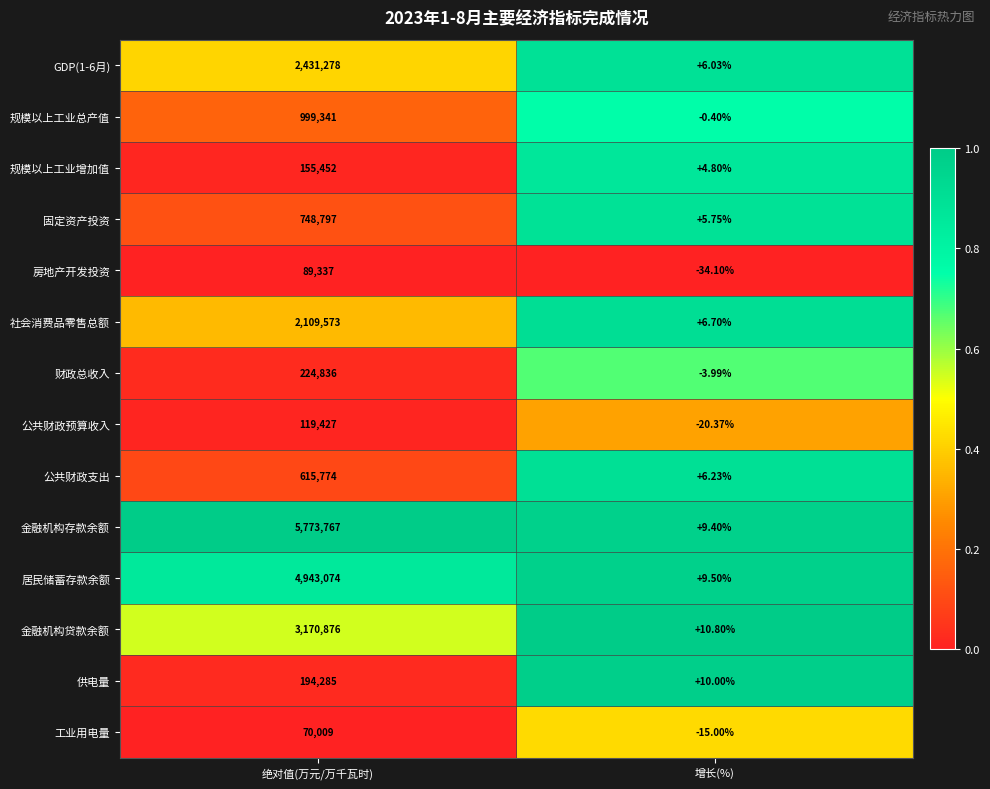

Which series has the largest total across all categories?

金融机构存款余额